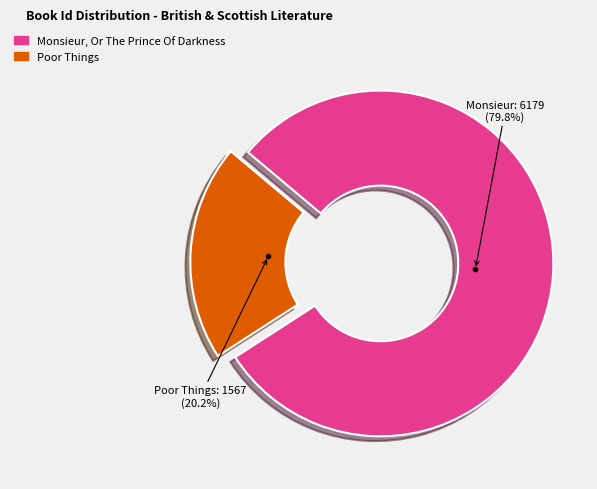

Combined, what portion of the pie is Monsieur, Or The Prince Of Darkness and Poor Things?

100.0%